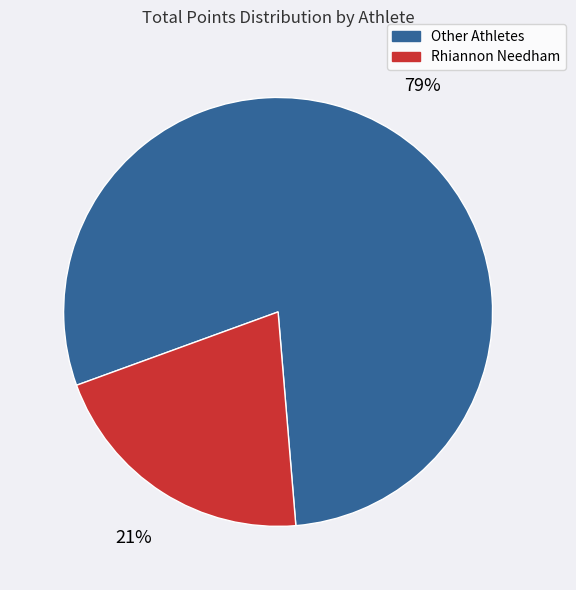

Approximately how many times larger is the value at Rhiannon Needham compared to Other Athletes?

0.3